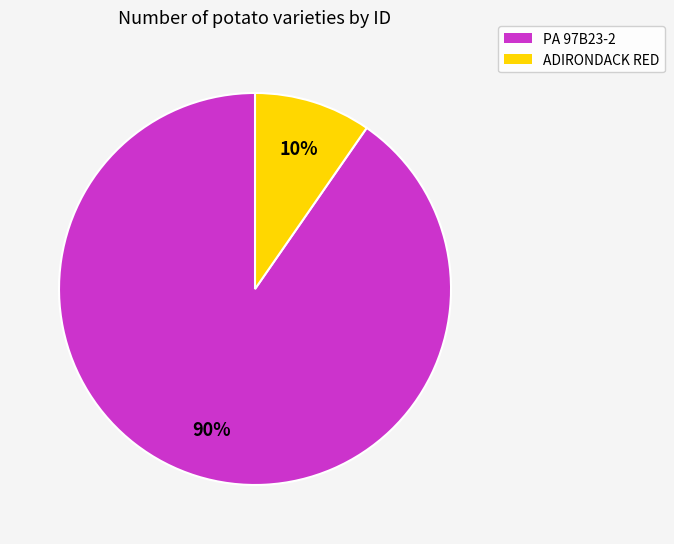

Is it true that PA 97B23-2 is 90% of the pie?

True